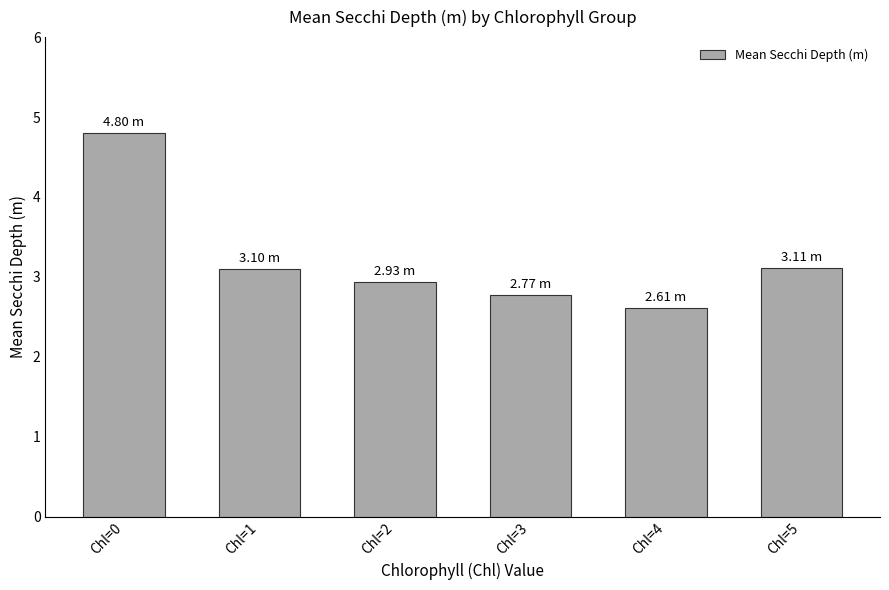

What is the value of the 1st bar from the left?

4.8